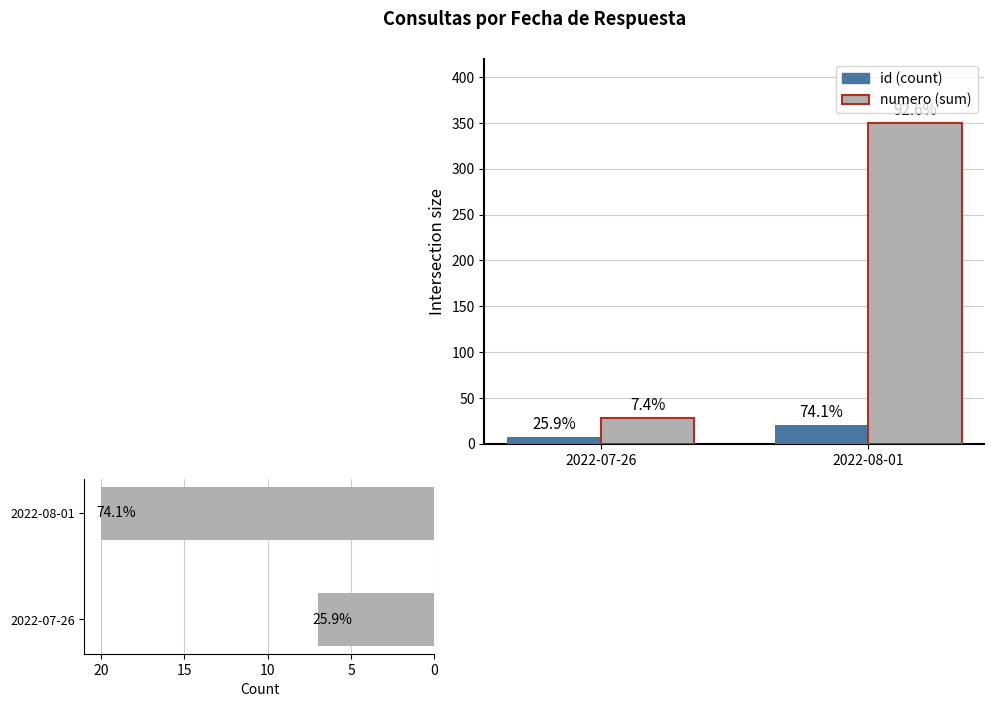

Which series has the largest total across all categories?

numero (sum)